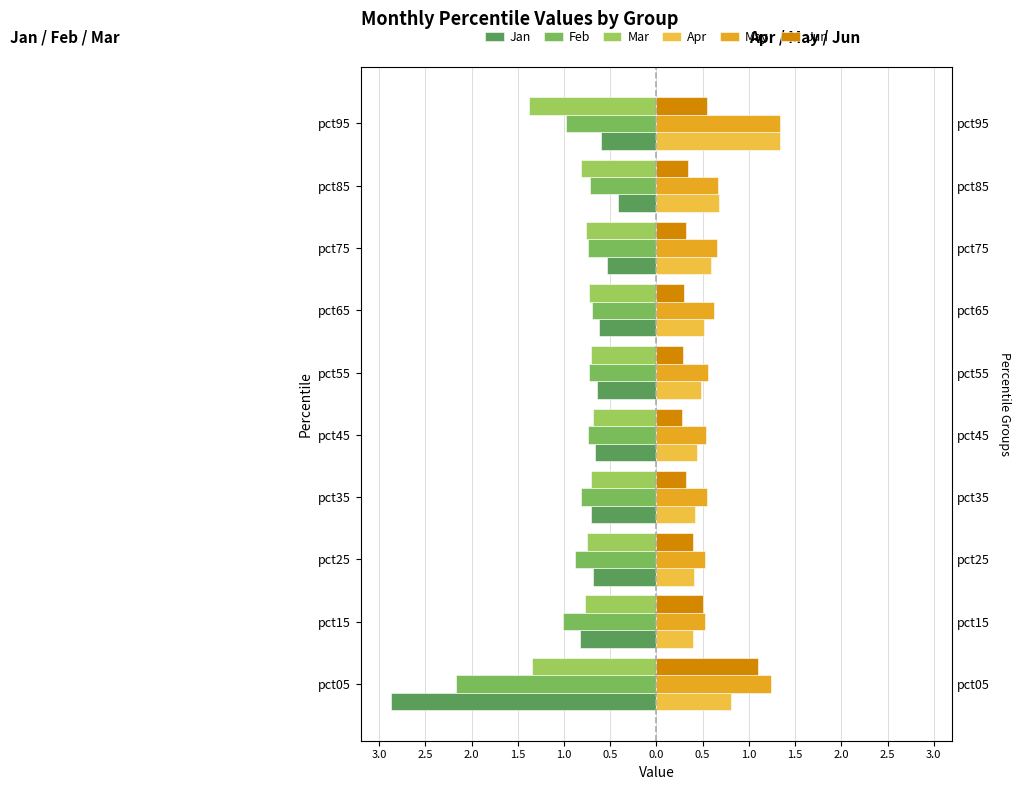

At how many categories does at least one series exceed 0?

10